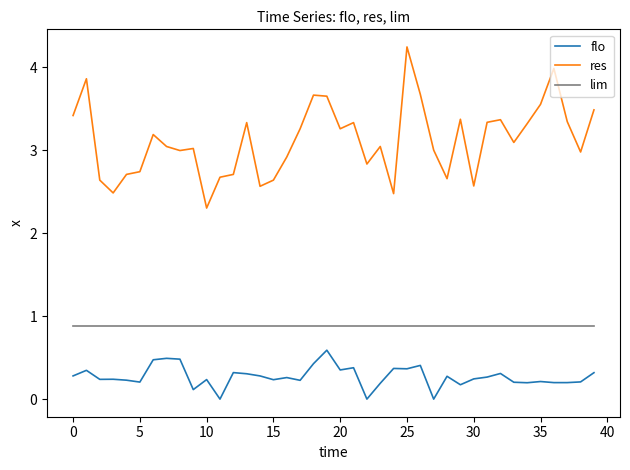

What is the highest value of the lim series?

0.9